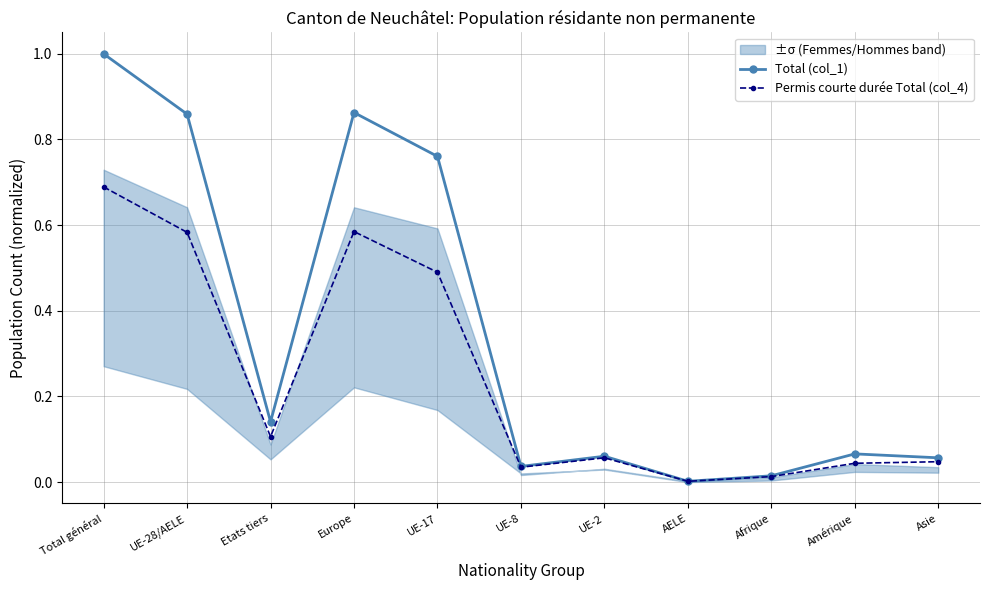

Which series has the largest total across all categories?

Total (col_1)